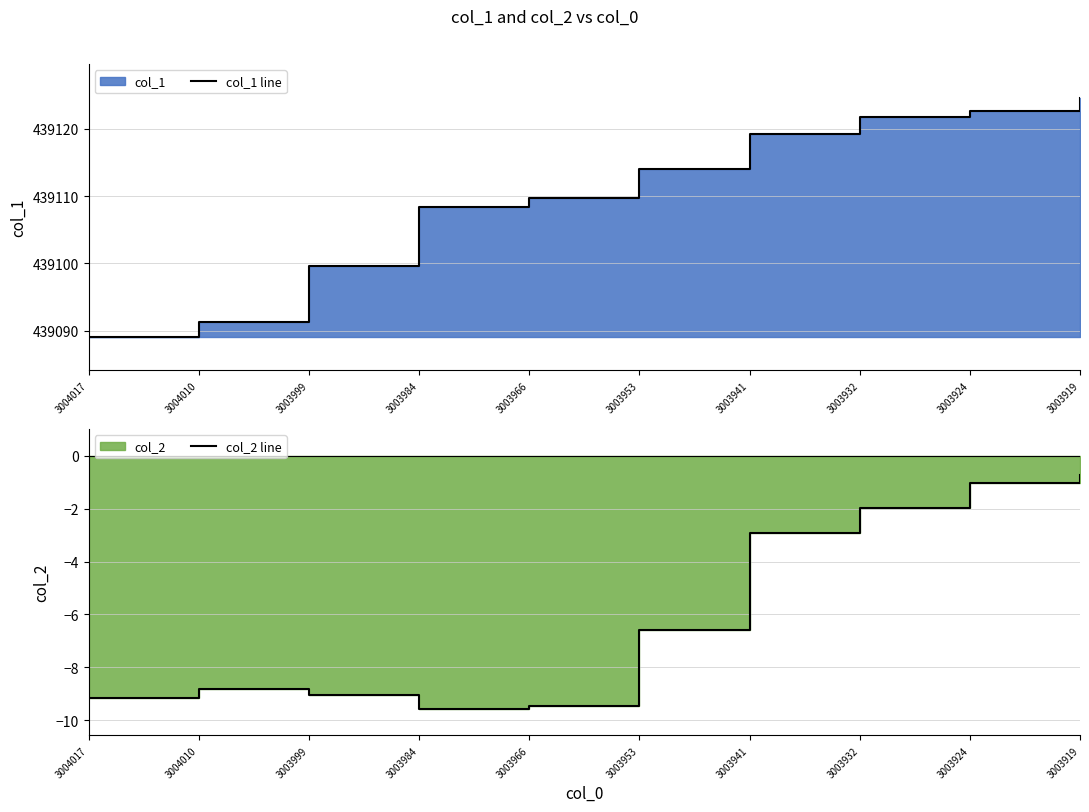

How many series are shown in this chart?

2